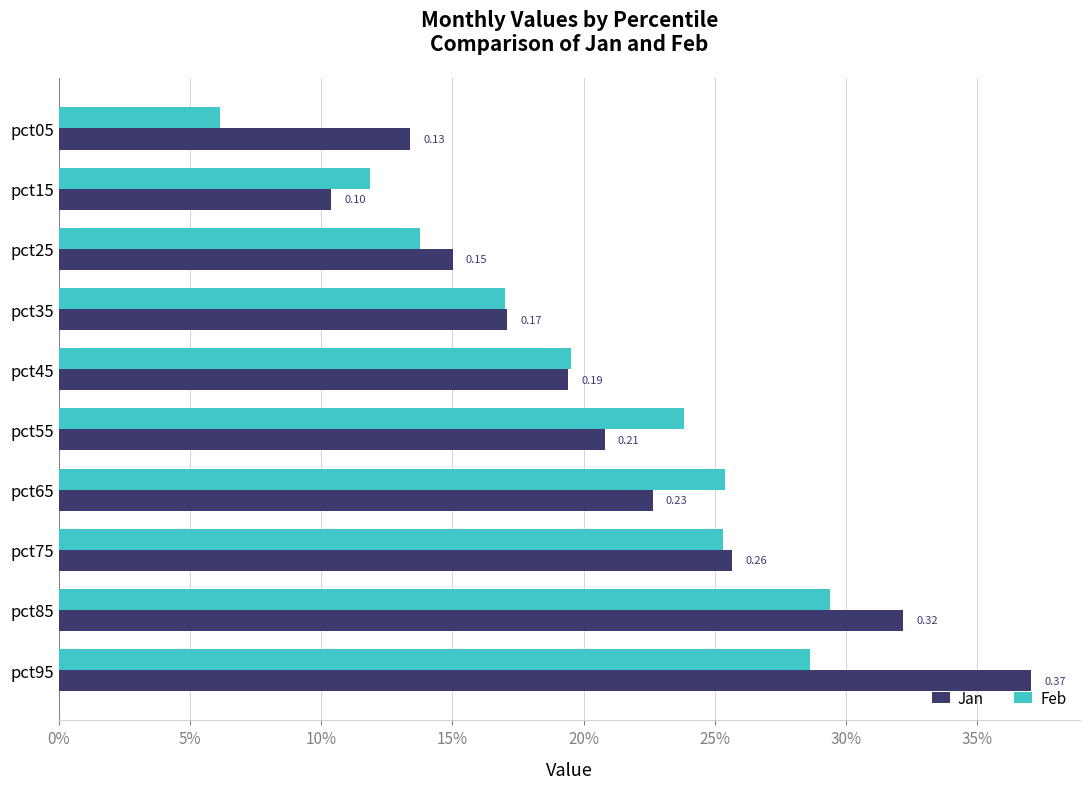

What are all the series names shown in the legend?

Jan, Feb